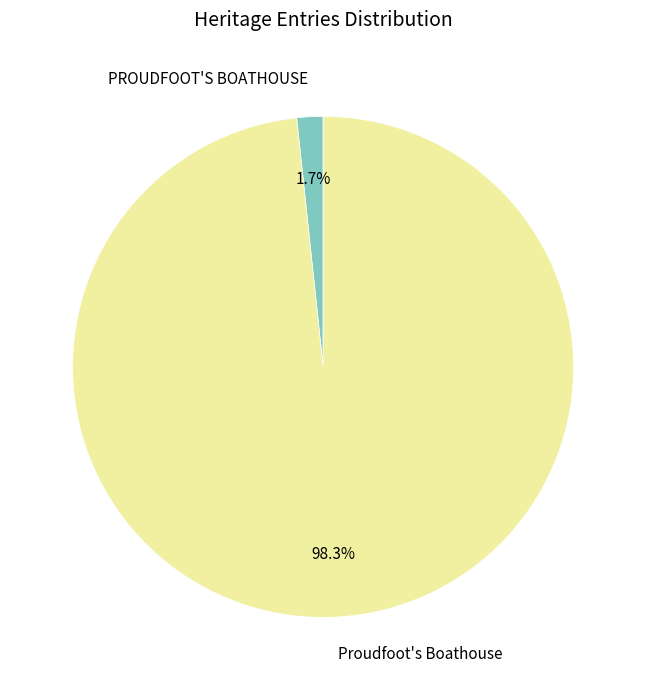

Do Proudfoot's Boathouse and PROUDFOOT'S BOATHOUSE together represent more than half of the pie?

Yes